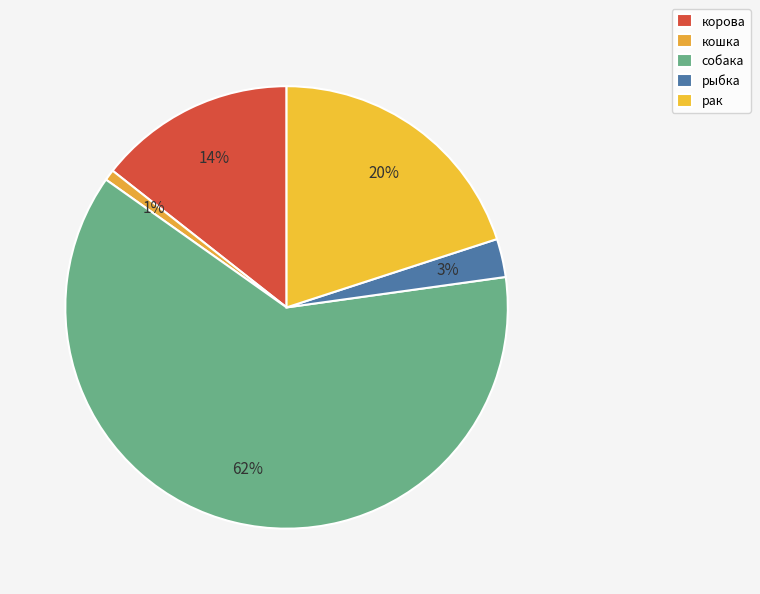

True or false: корова accounts for 8% of the total.

False